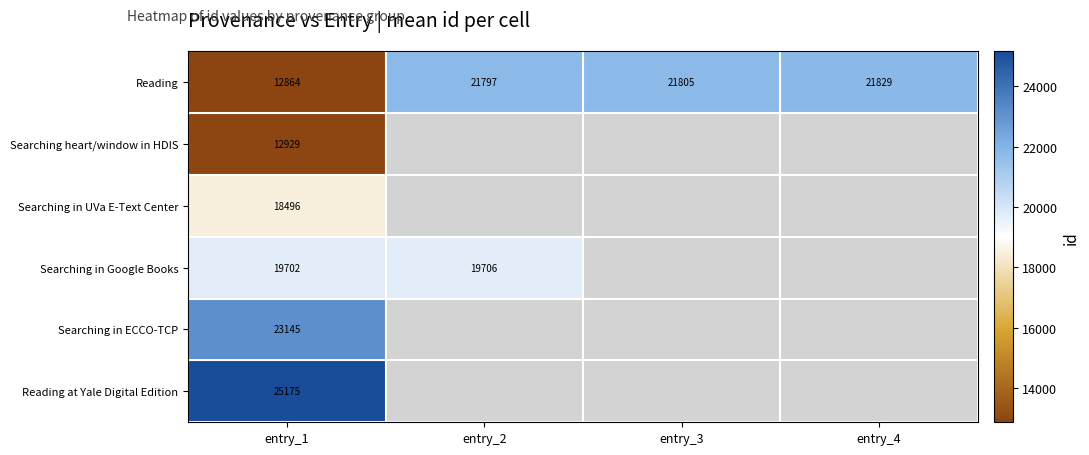

How many categories are shown in the chart?

4